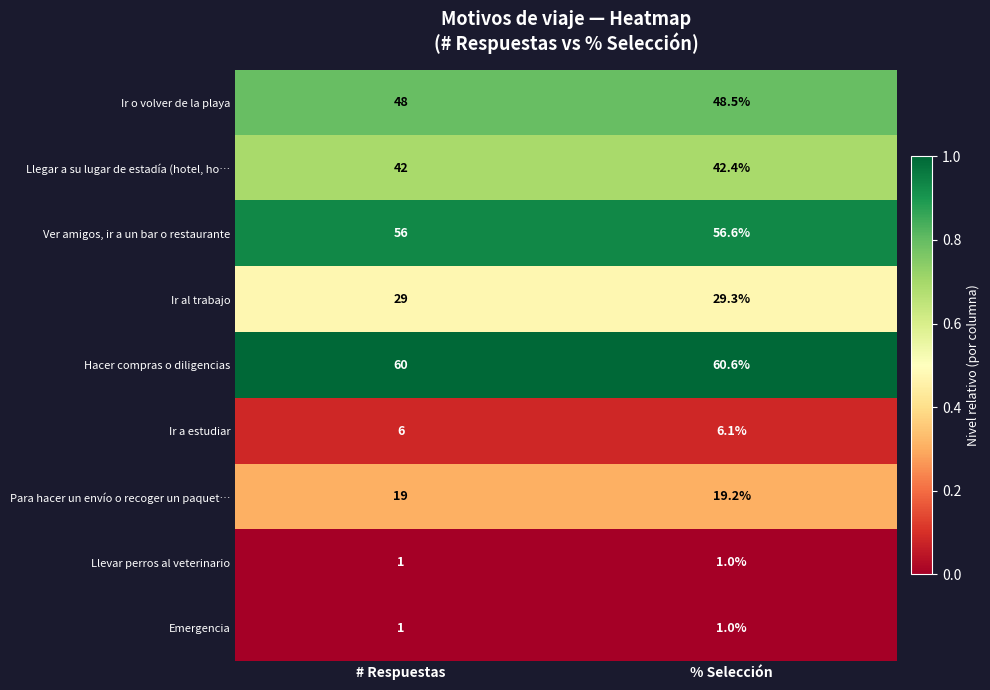

What is the difference between the highest and lowest values at % Selección?

59.6